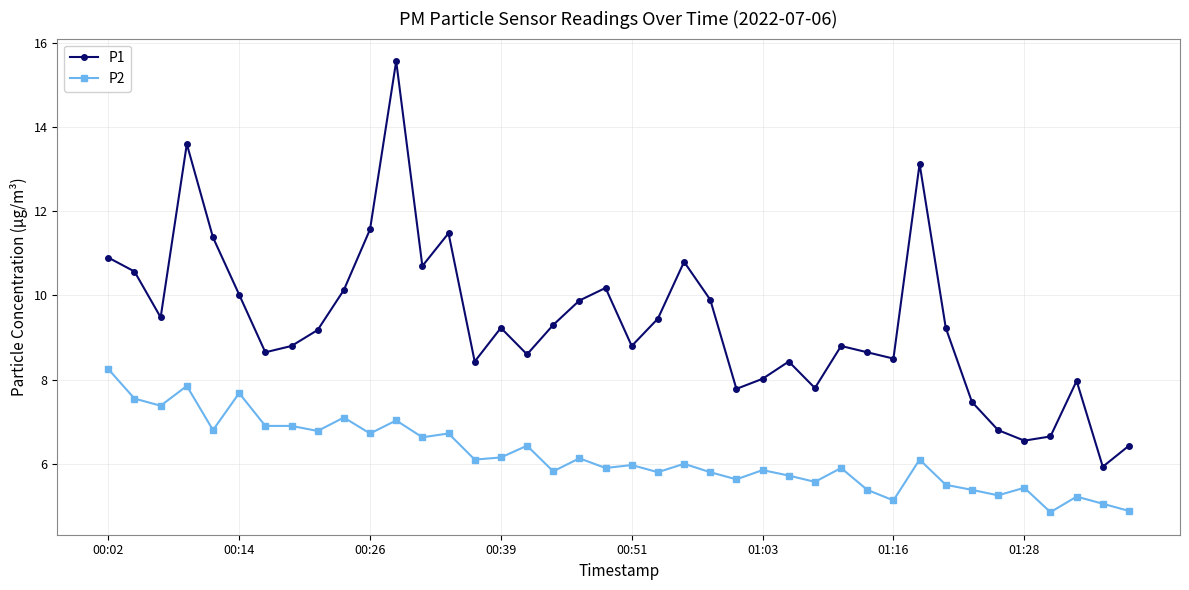

What is the value of the P1 point at the 37th from the left?

6.7